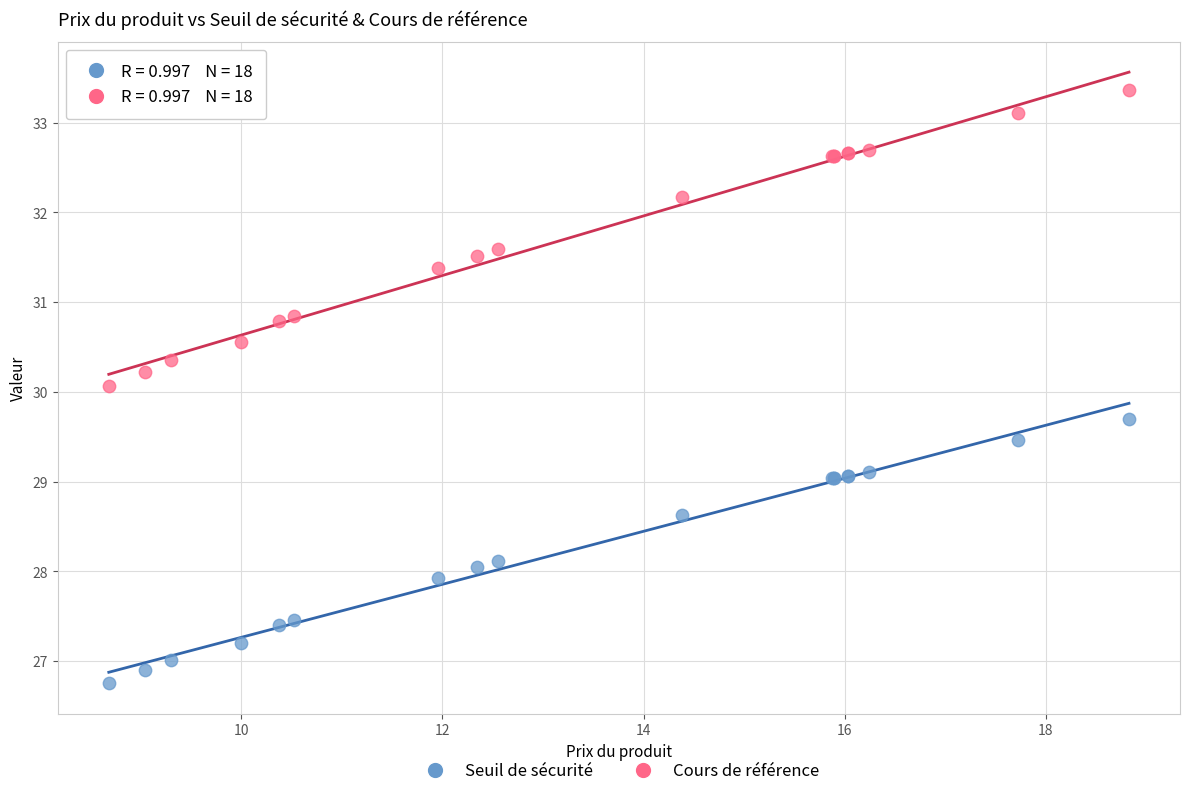

What are all the series names shown in the legend?

Seuil de sécurité, Cours de référence